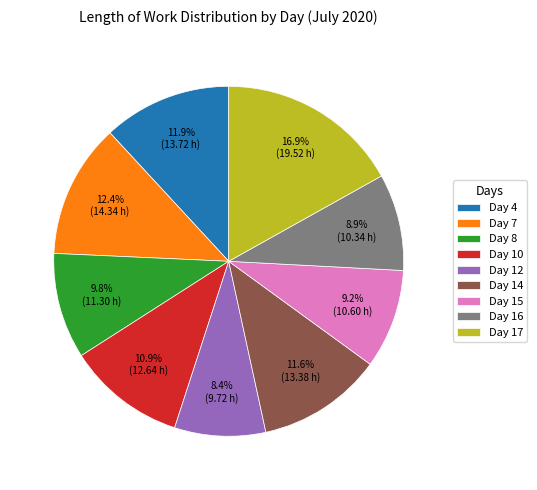

Which has a higher value, Day 8 or Day 17?

Day 17